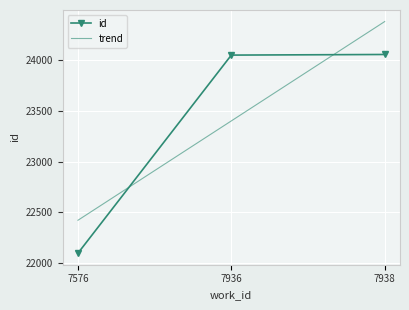

What is the approximate value at 7938?

24059